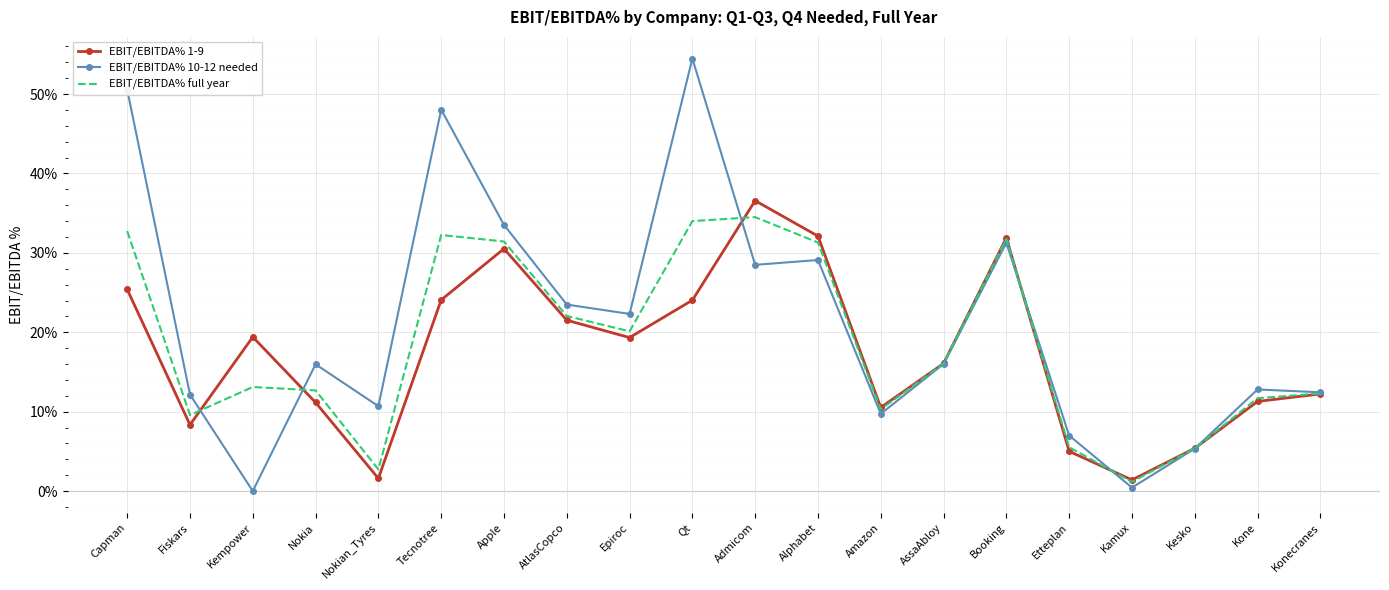

At which category does the chart reach its peak across all series?

Qt